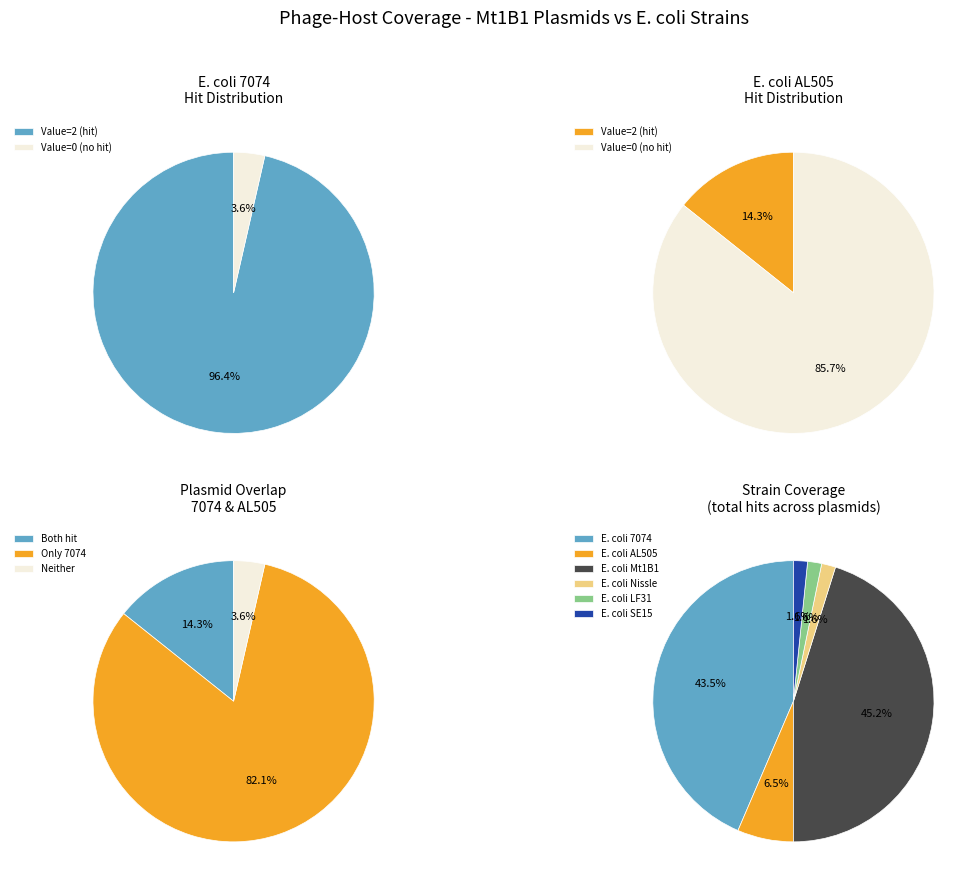

Does Mt1B1_P9 account for over 50% of the chart?

No